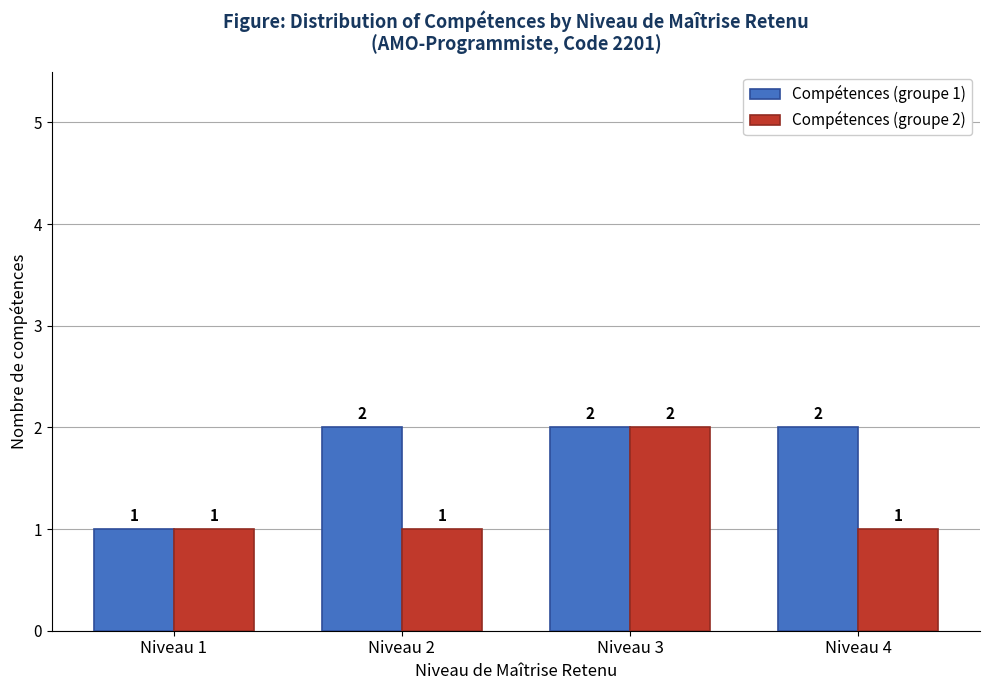

What is the sum of the Compétences (groupe 1) values at Niveau 4 and Niveau 3?

4